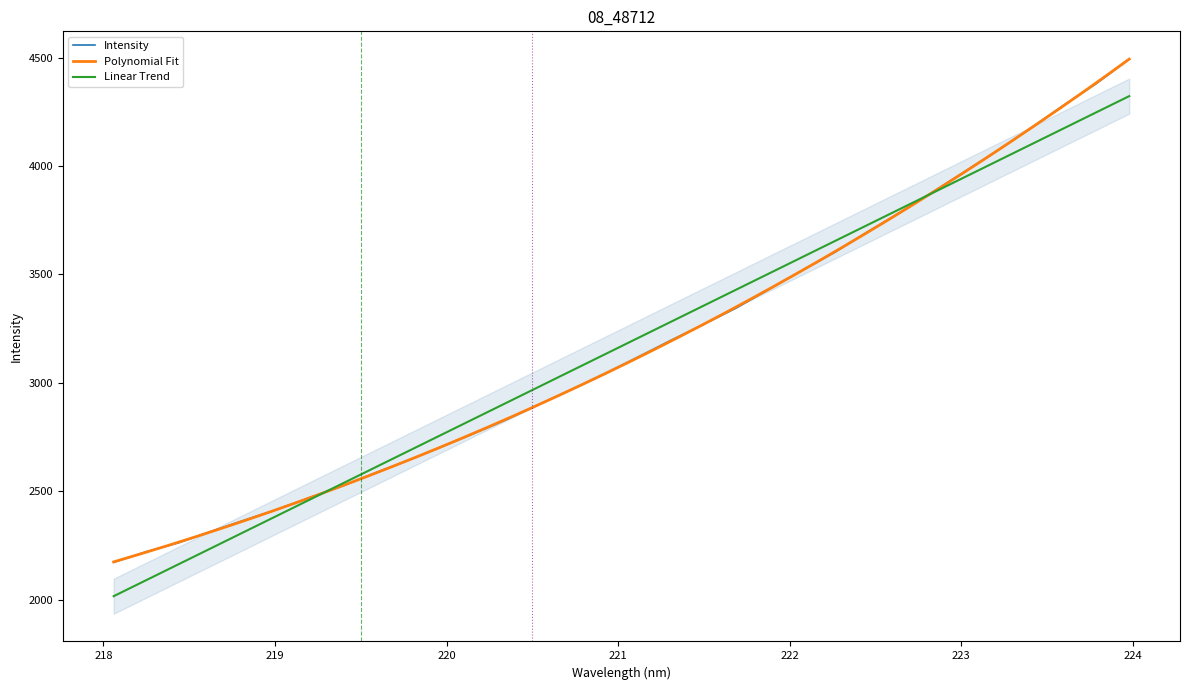

What is the maximum value for Intensity?

4493.0